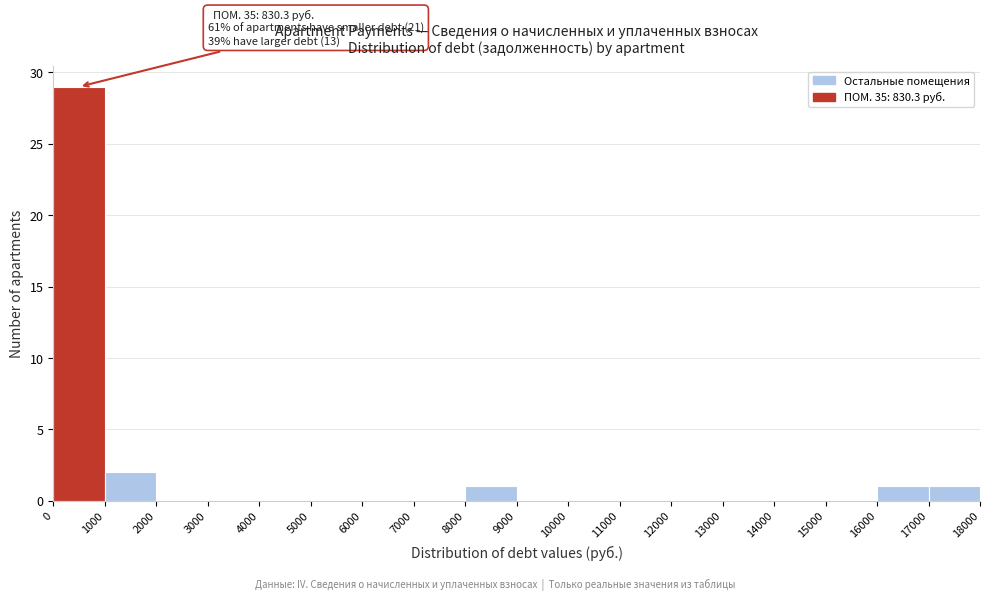

Over which range of the x-axis is the bar tallest?

0 to 1000